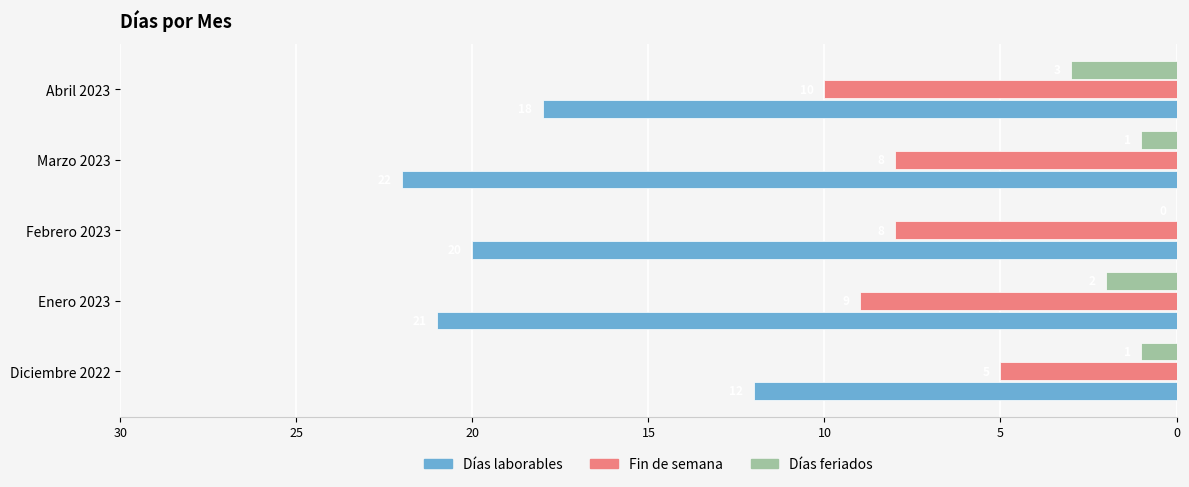

What are all the series names shown in the legend?

Días laborables, Fin de semana, Días feriados